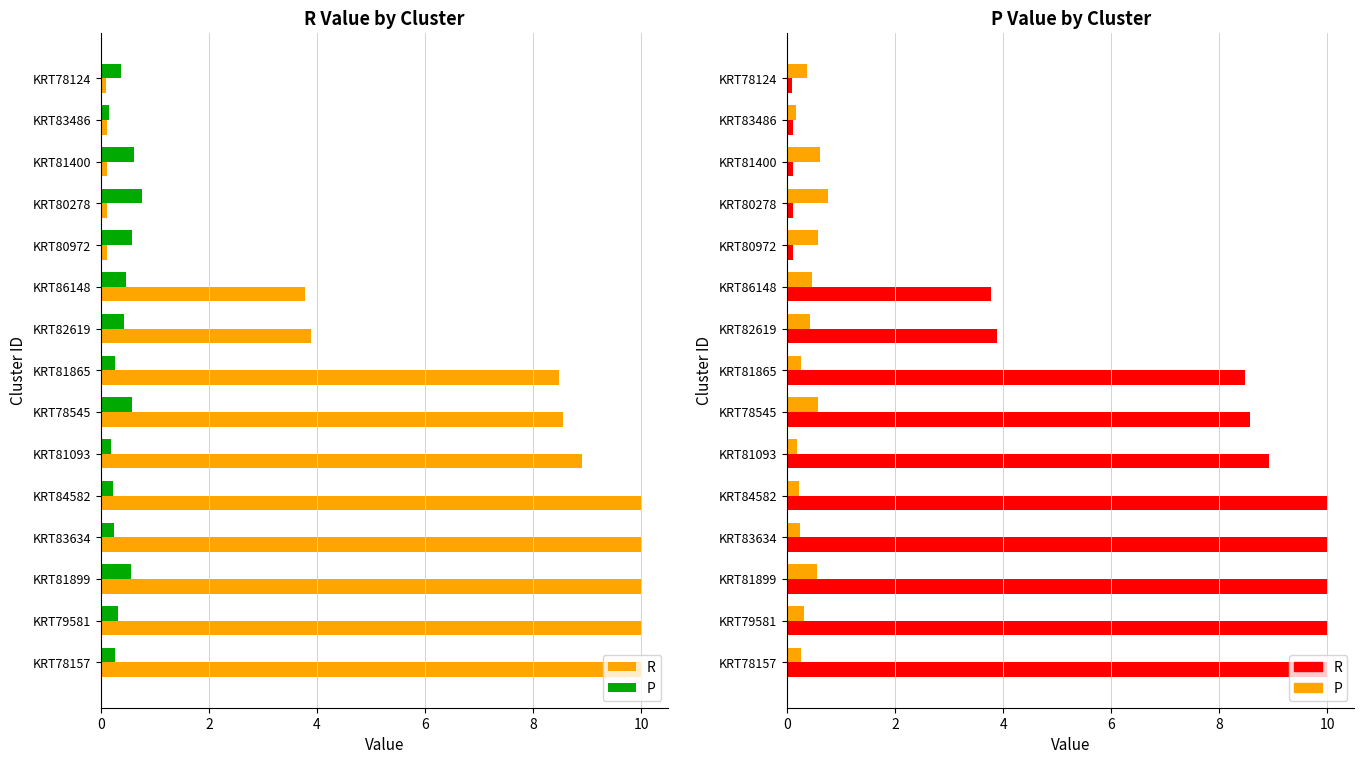

What is the difference between the maximum and minimum values in the P series?

0.6